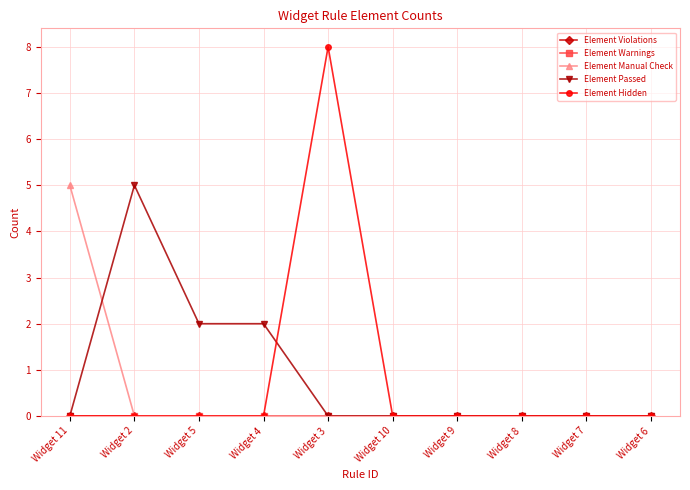

What is the greatest value displayed?

8